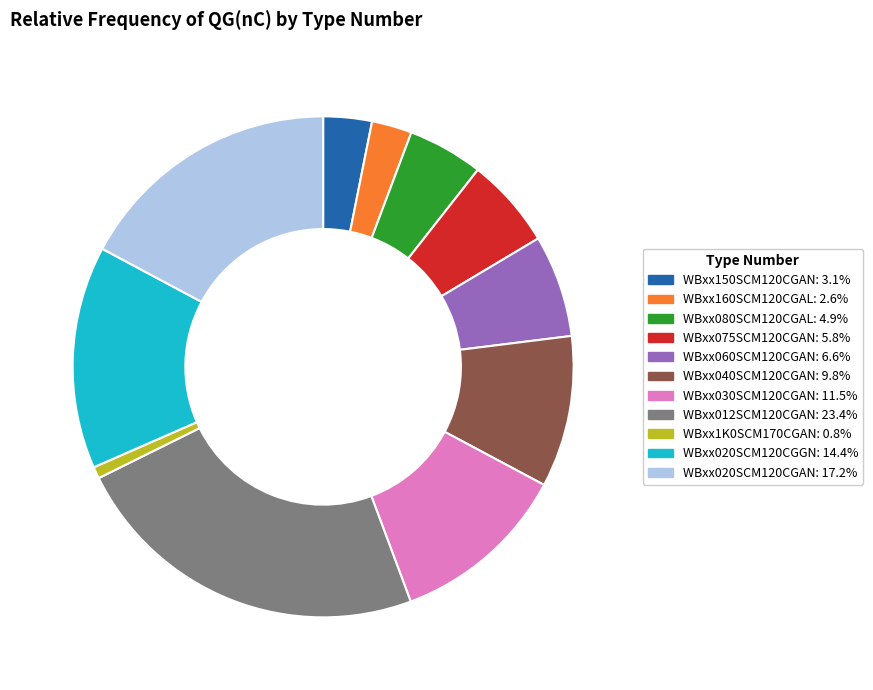

True or false: WBxx012SCM120CGAN accounts for 23% of the total.

True